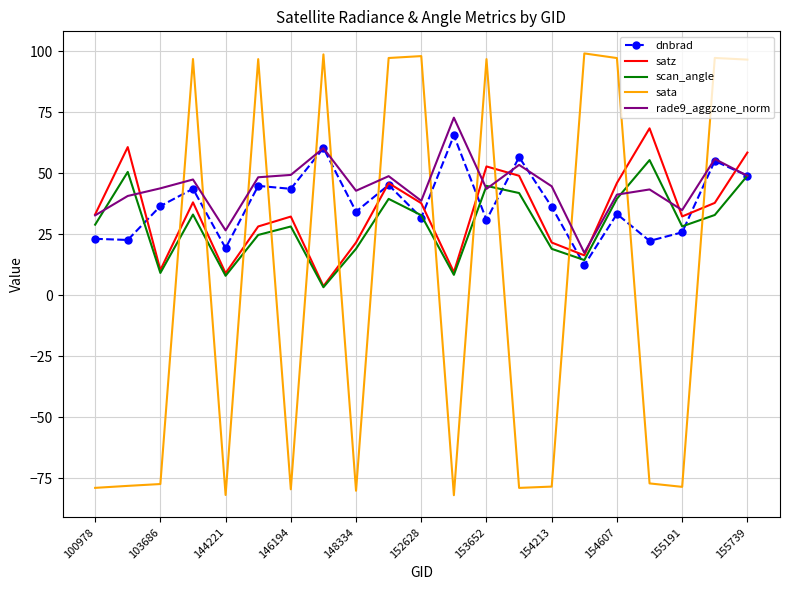

True or false: sata and satz cross at least once.

True